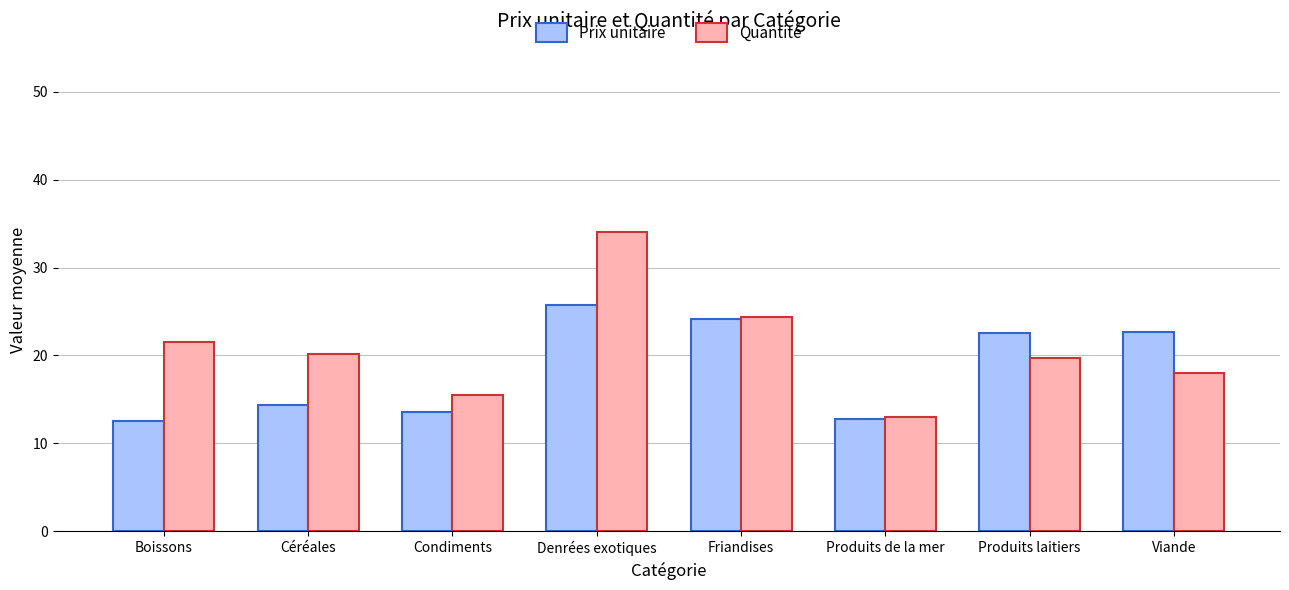

Rank the series by their maximum value, from highest to lowest.

Quantité, Prix unitaire